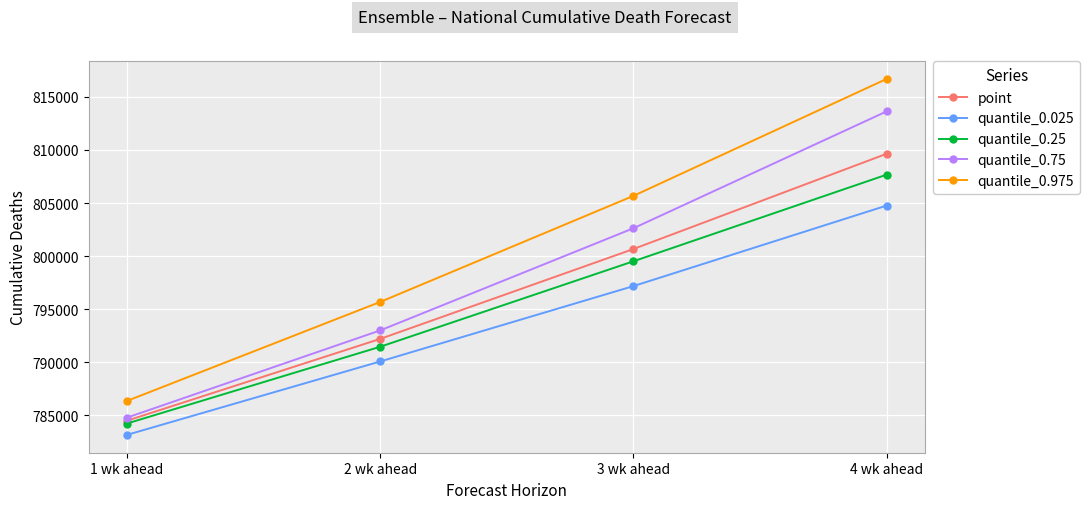

What is the maximum value for quantile_0.025?

804765